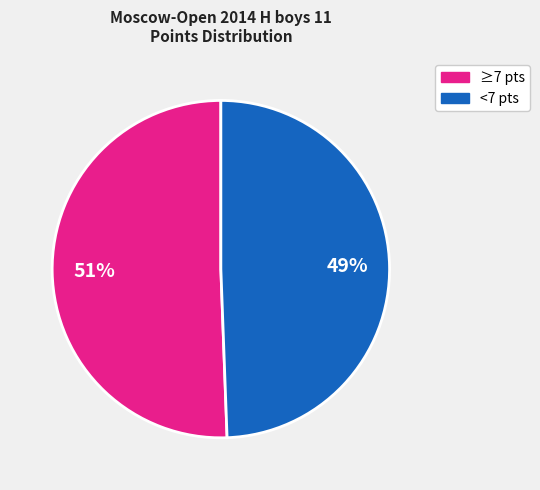

To the nearest percent, what is the average slice percentage?

50%